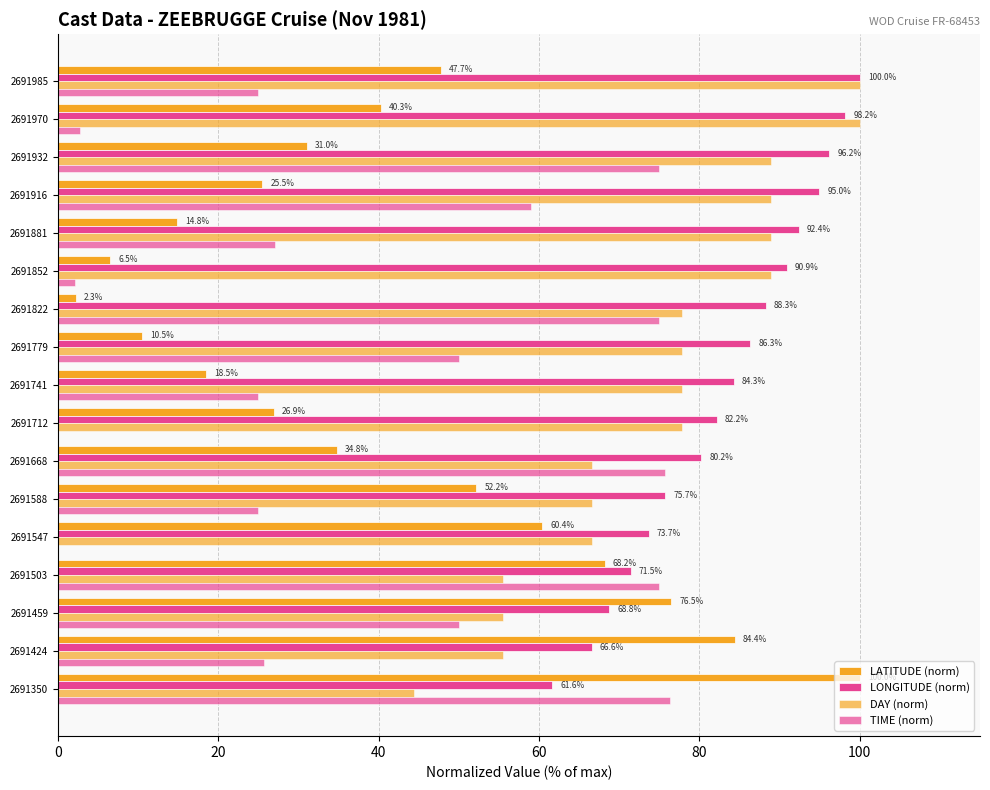

List the series in order of their peak value, lowest first.

TIME (norm), LATITUDE (norm), LONGITUDE (norm), DAY (norm)